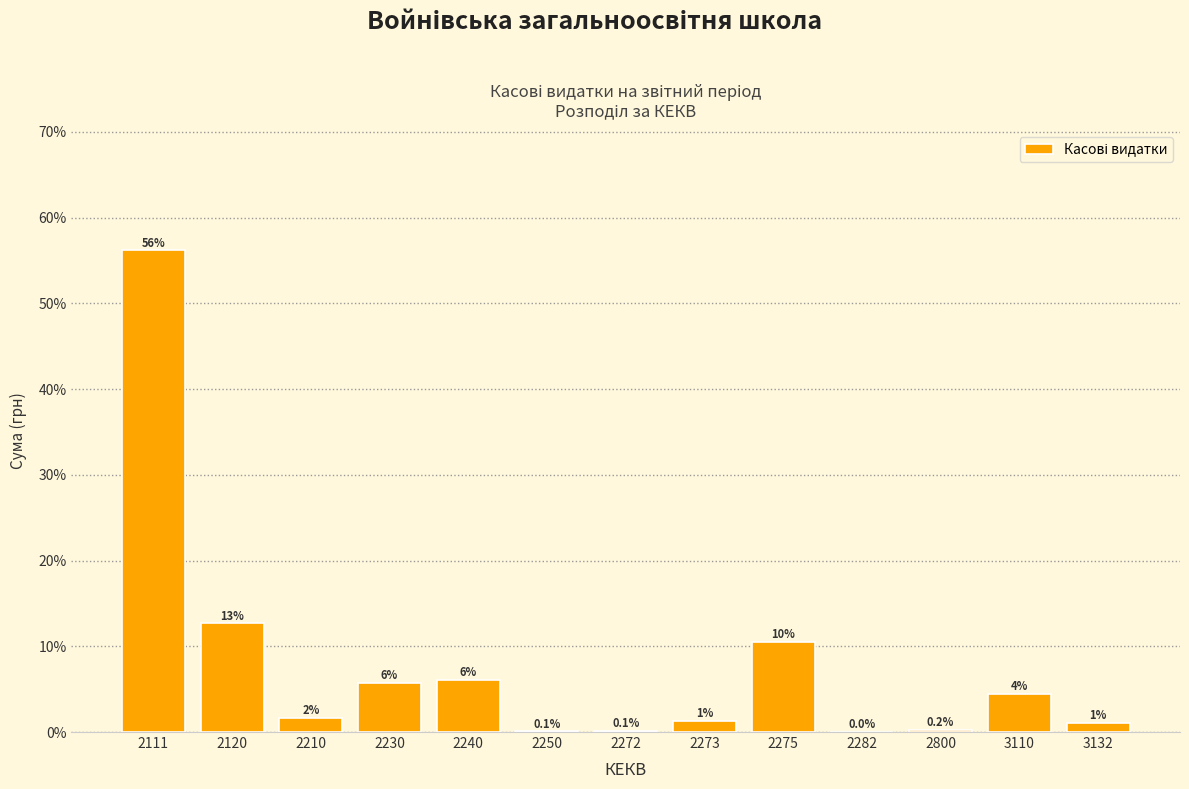

At which category does the chart reach its peak across all series?

2111